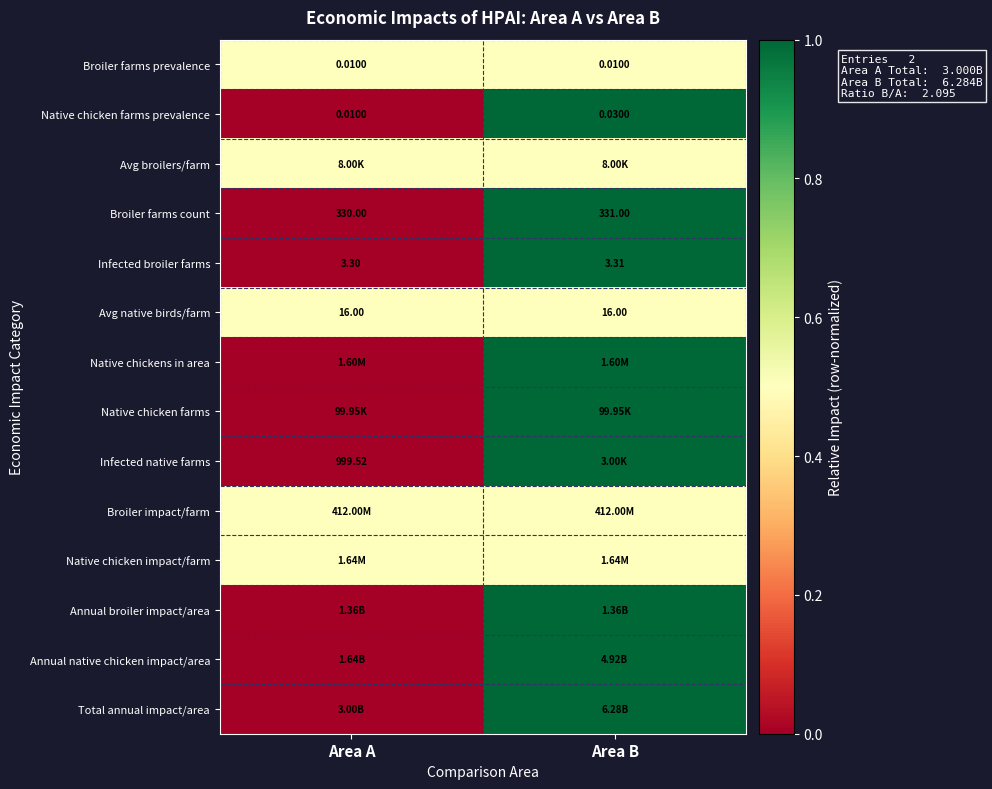

Where is Native chicken farms prevalence nearest to the value 0?

Area A